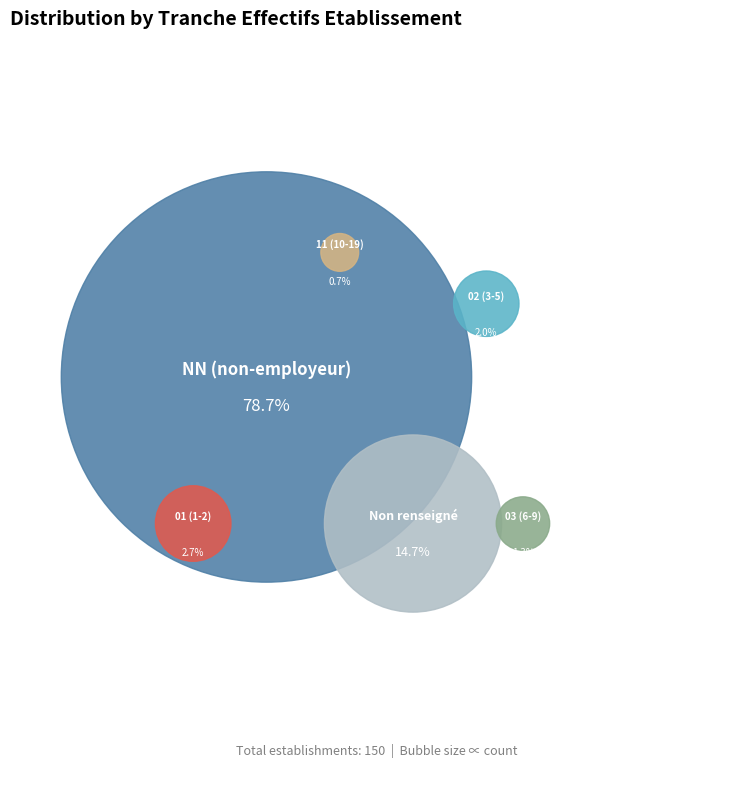

What is the change in value from NN to 03?

-116